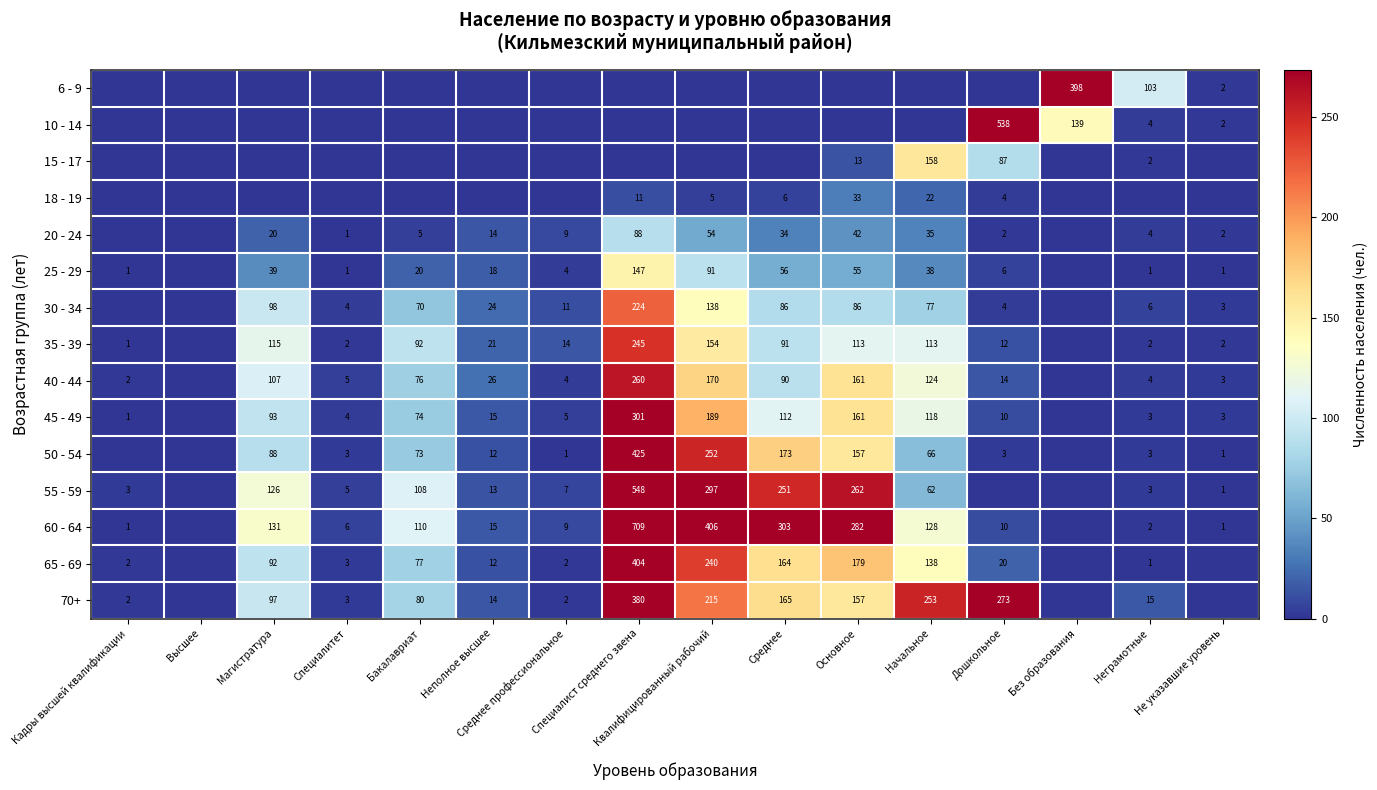

What is the total value across all series at Магистратура?

1006